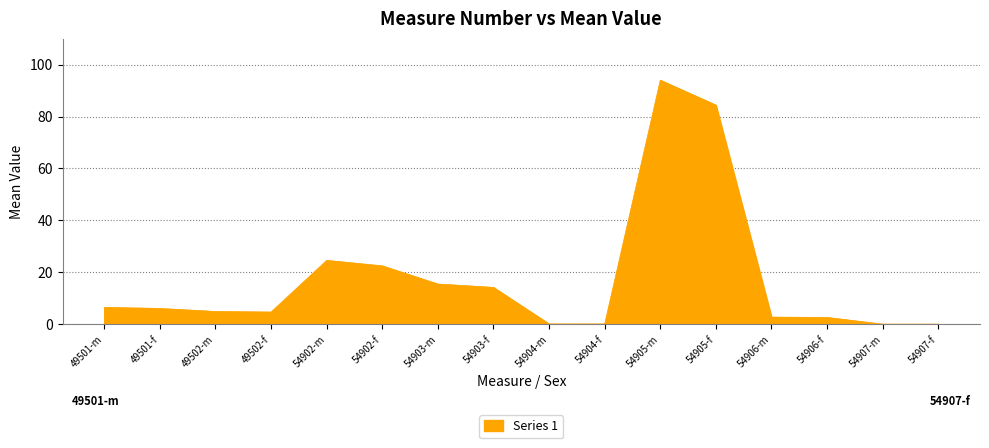

What is the greatest value displayed?

94.0